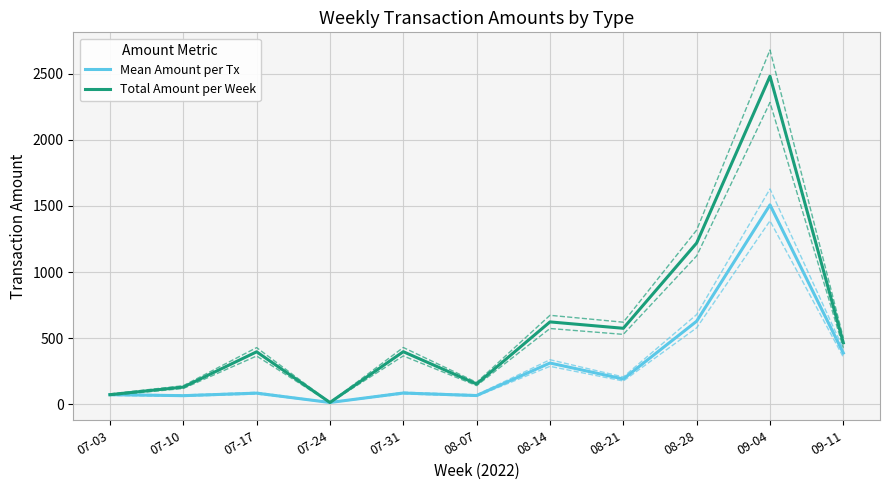

What is the lowest value of the Total Amount per Week series?

14.3